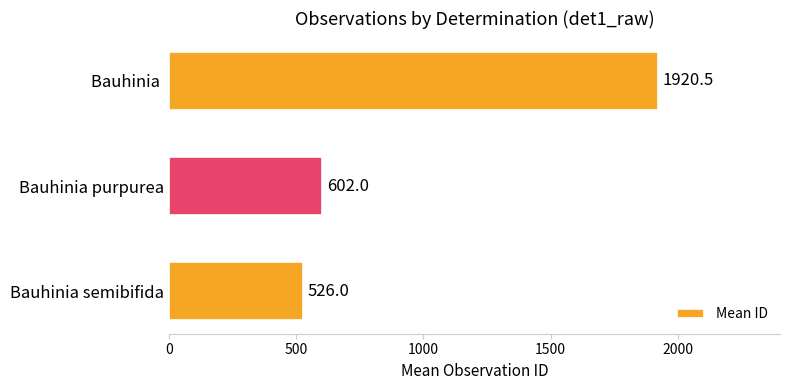

Which has a higher value, Bauhinia  or Bauhinia purpurea?

Bauhinia 